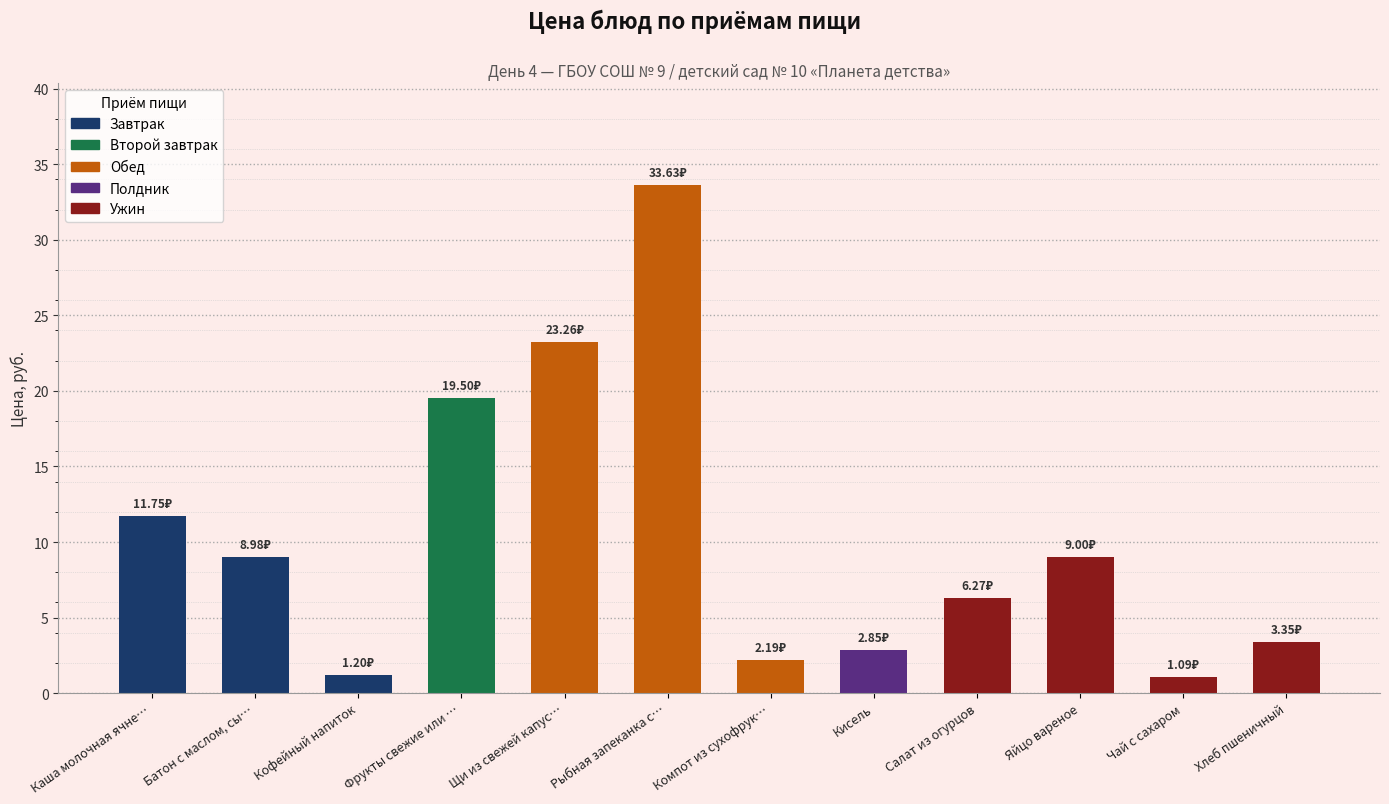

At which category does the chart reach its peak across all series?

Рыбная запеканка с…